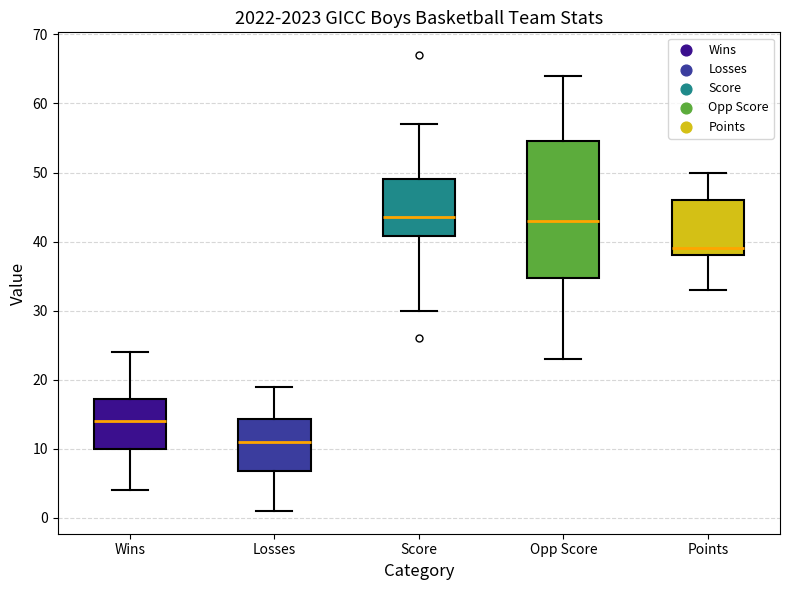

Where does the median line of the box for Points sit on the y-axis? The values are not printed on the chart, so give them approximately, as read against the axis.

39